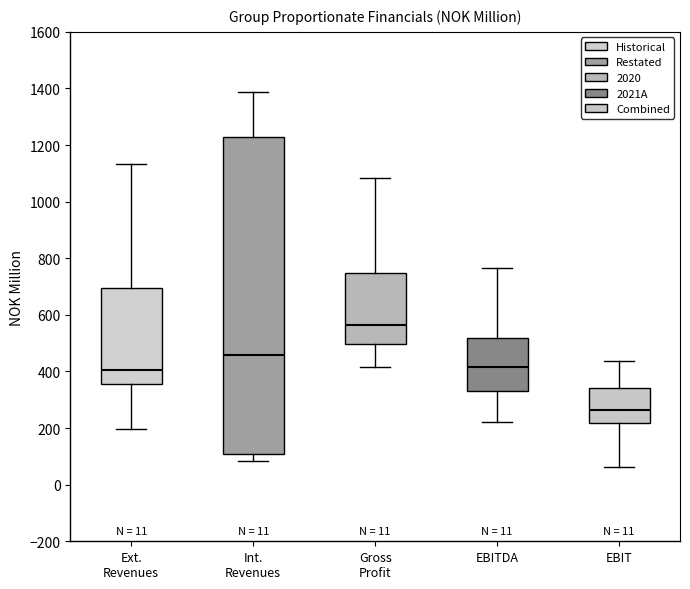

Comparing the boxes themselves (not the whiskers), which one is the tallest?

Int. Revenues